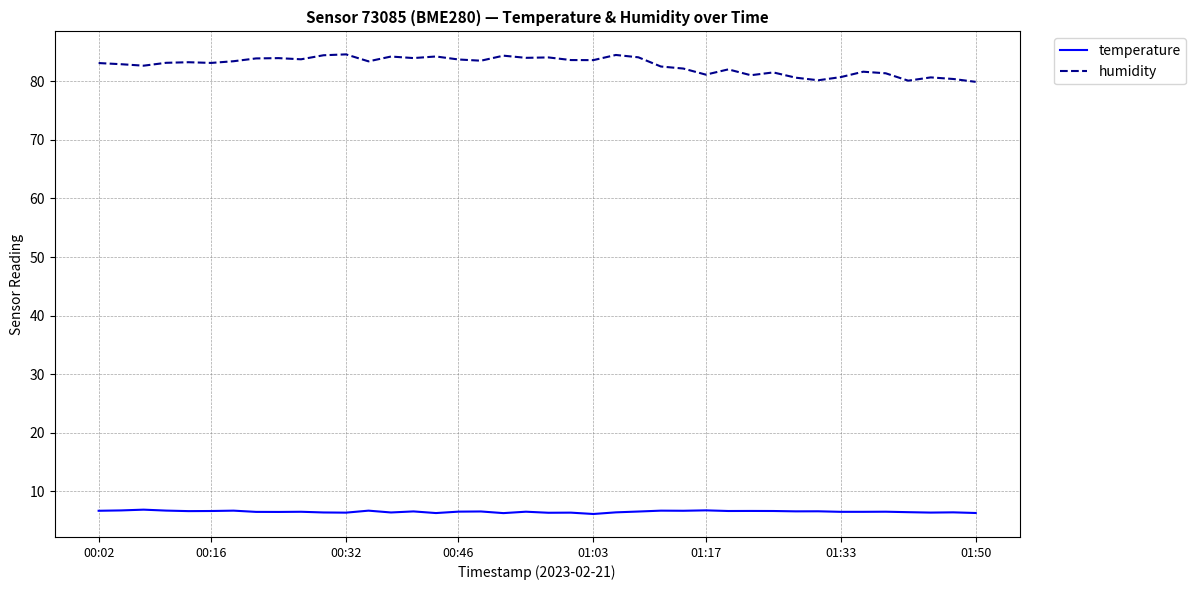

How many temperature values are between 6 and 7?

40